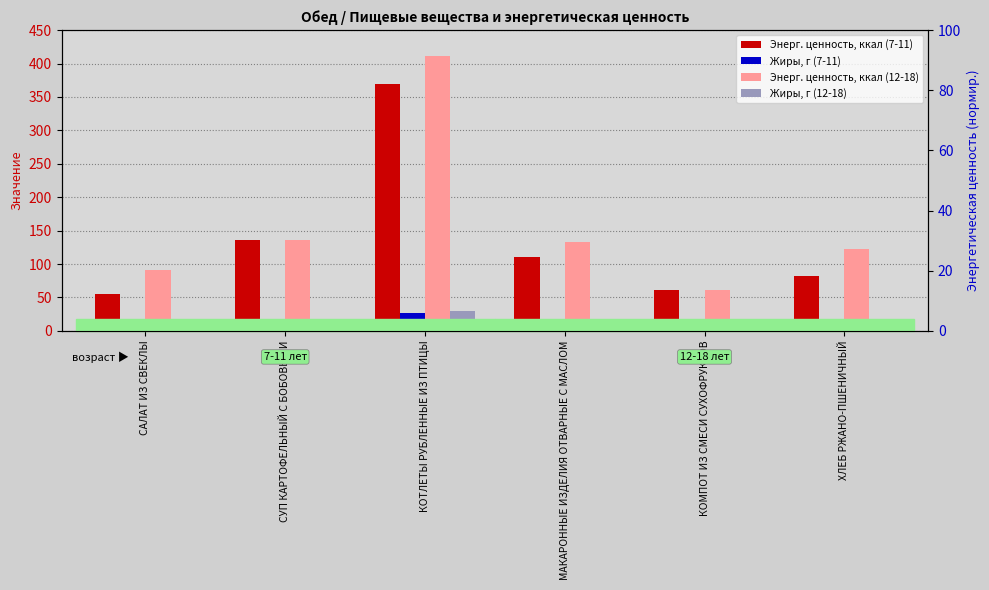

What value does the Жиры, г (12-18) series have at КОТЛЕТЫ РУБЛЕННЫЕ ИЗ ПТИЦЫ?

29.1